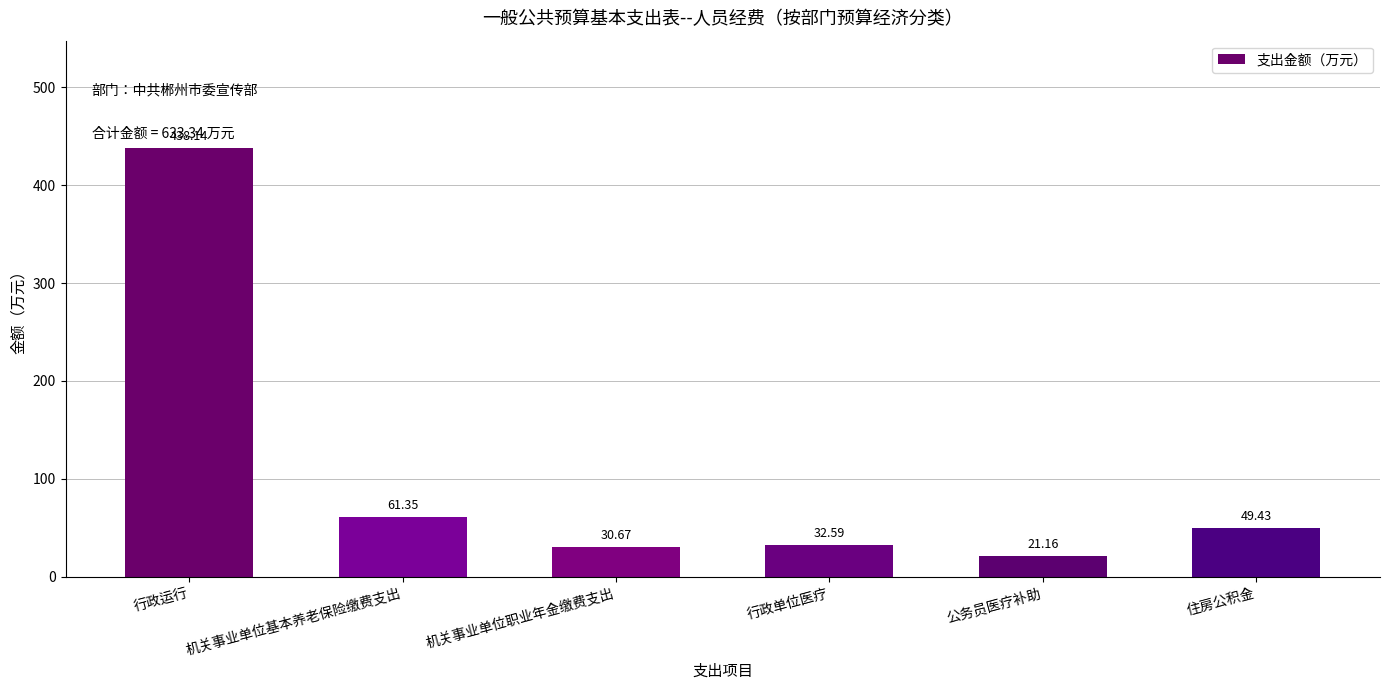

Between 公务员医疗补助 and 行政单位医疗, which is larger?

行政单位医疗